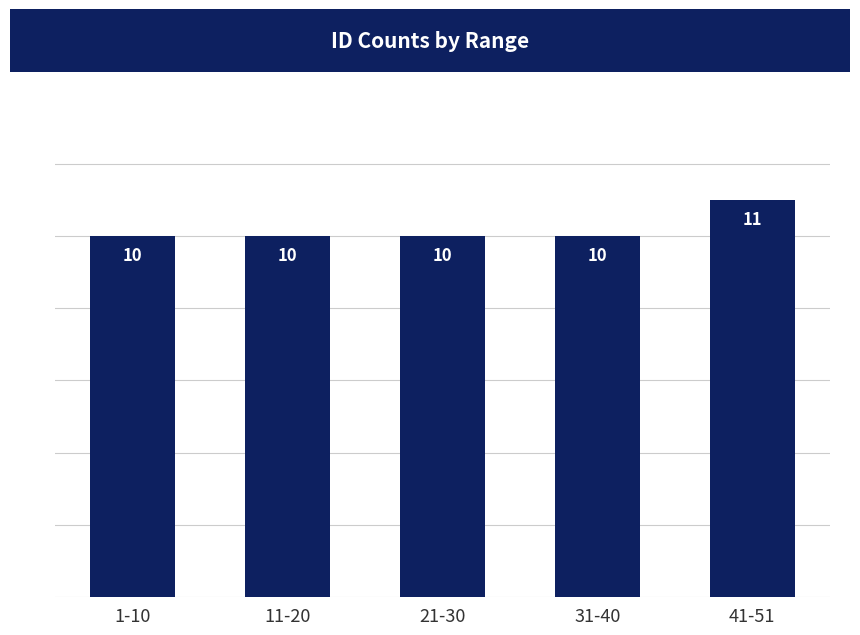

What is the average value?

10